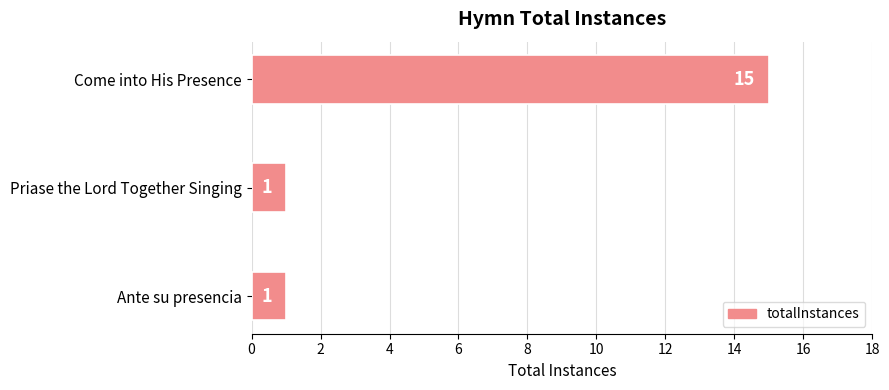

The value at Priase the Lord Together Singing is 1. True or false?

True